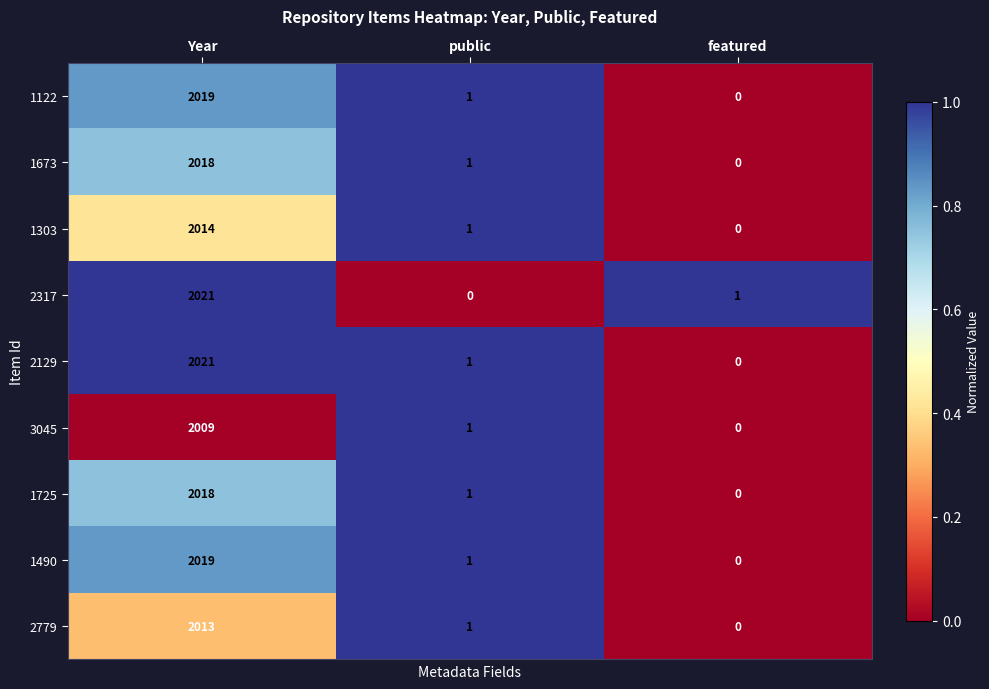

Reading left to right, what are all the values shown in this chart?

1122: 2019	1	0
1673: 2018	1	0
1303: 2014	1	0
2317: 2021	0	1
2129: 2021	1	0
3045: 2009	1	0
1725: 2018	1	0
1490: 2019	1	0
2779: 2013	1	0